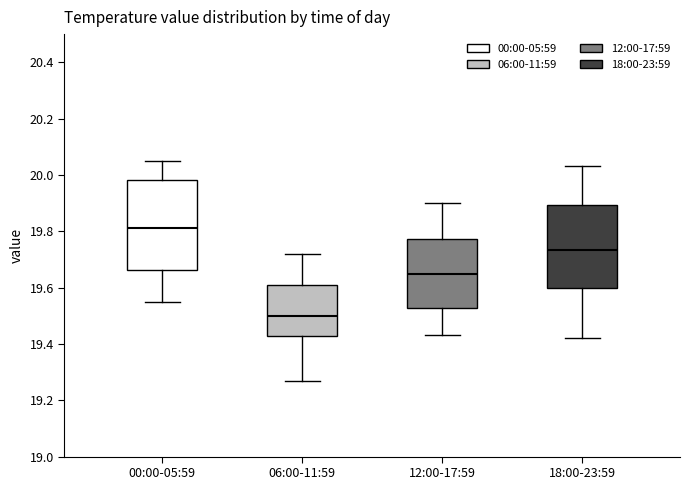

Reading left to right, transcribe this box plot: for each box, give where its median line is, the range the box spans, and where its two whiskers end, as read against the y-axis. The values are not printed on the chart, so give them approximately, as read against the axis.

00:00-05:59: median 19.82, box 19.66 to 19.98, whiskers 19.56 to 20.06
06:00-11:59: median 19.50, box 19.42 to 19.60, whiskers 19.28 to 19.72
12:00-17:59: median 19.66, box 19.52 to 19.78, whiskers 19.44 to 19.90
18:00-23:59: median 19.74, box 19.60 to 19.90, whiskers 19.42 to 20.04